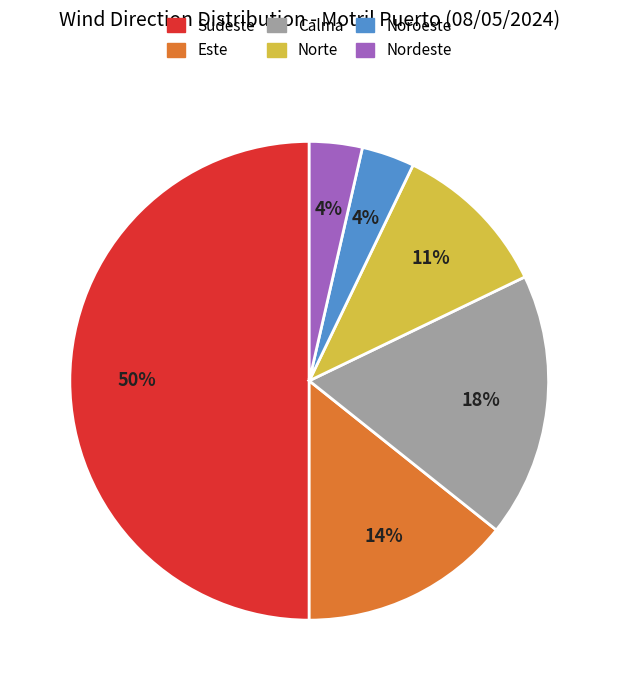

What percentage is the Este slice, to the nearest percent?

14%